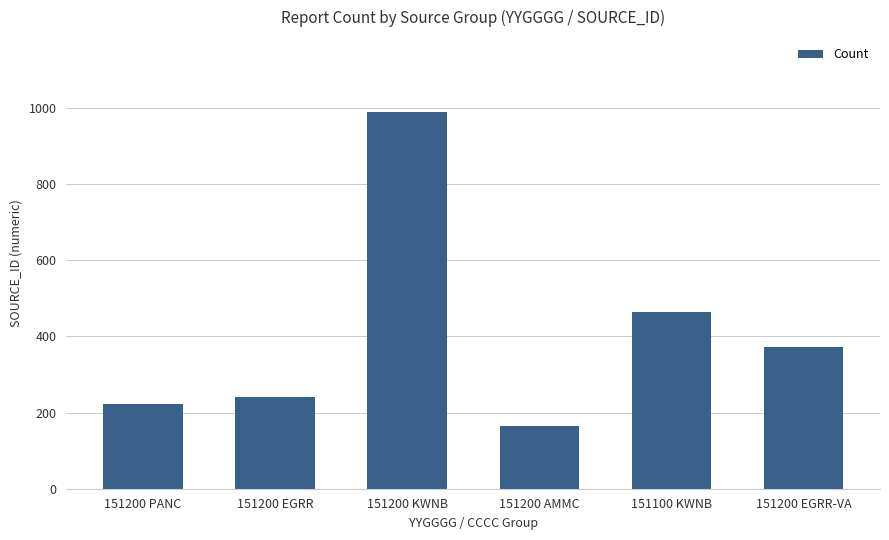

Which has a higher value, 151200 EGRR or 151200 EGRR-VA?

151200 EGRR-VA